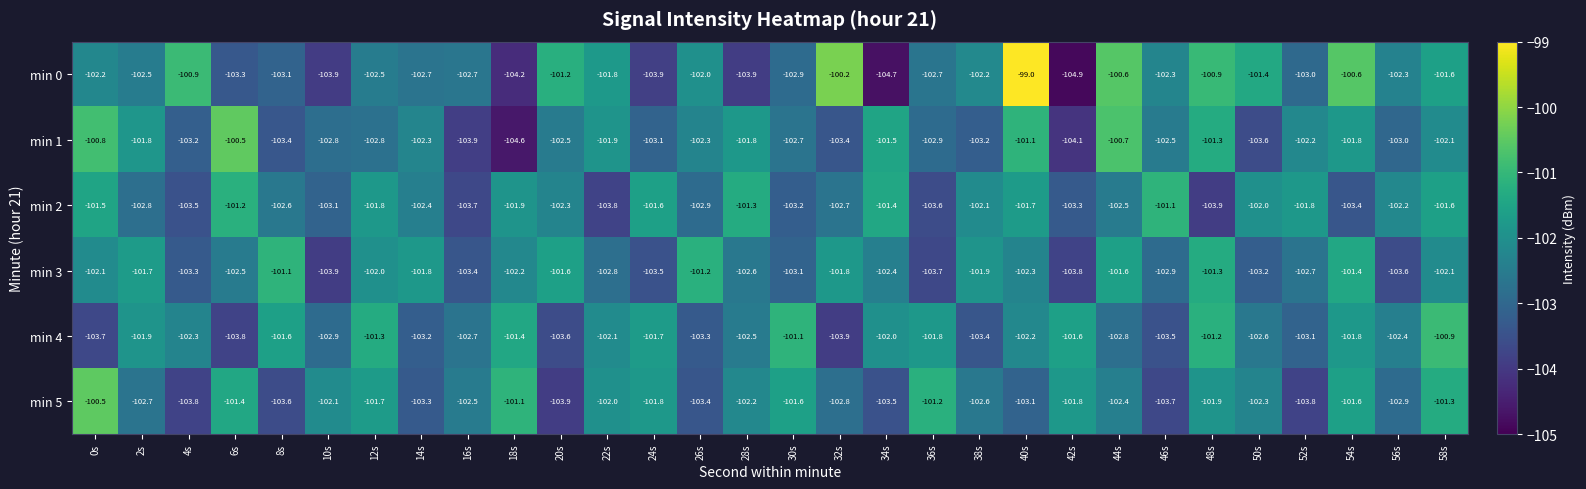

Is it true that min 4 equals -30.9 at 0s?

False